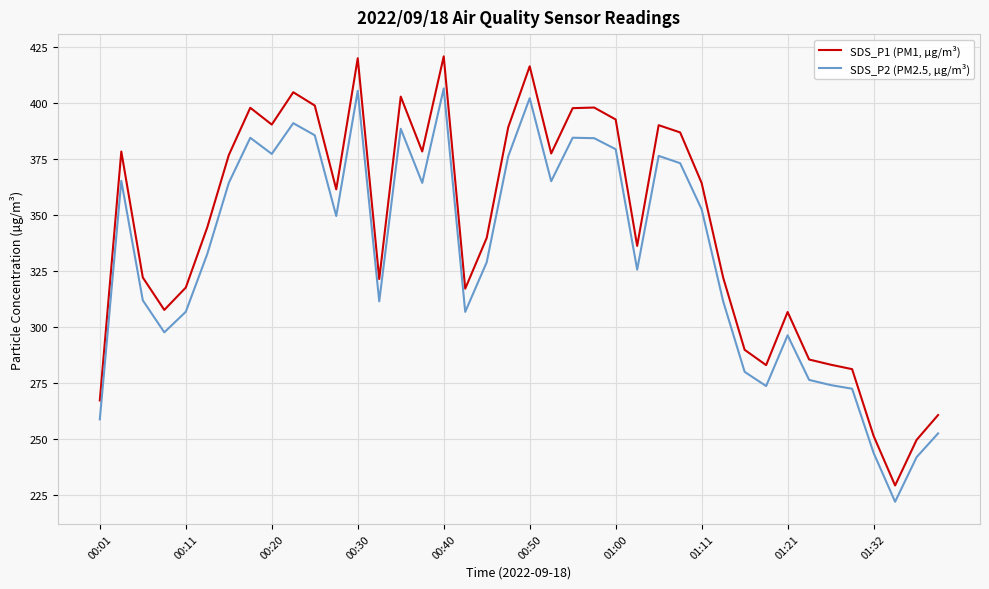

Does the chart have visible grid lines?

Yes